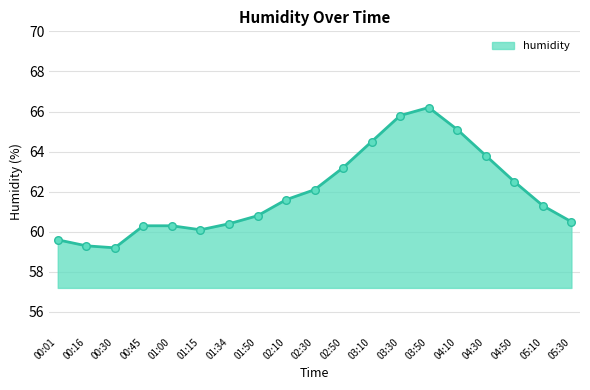

What is the ratio of the value at 04:10 to the value at 04:50?

1.0